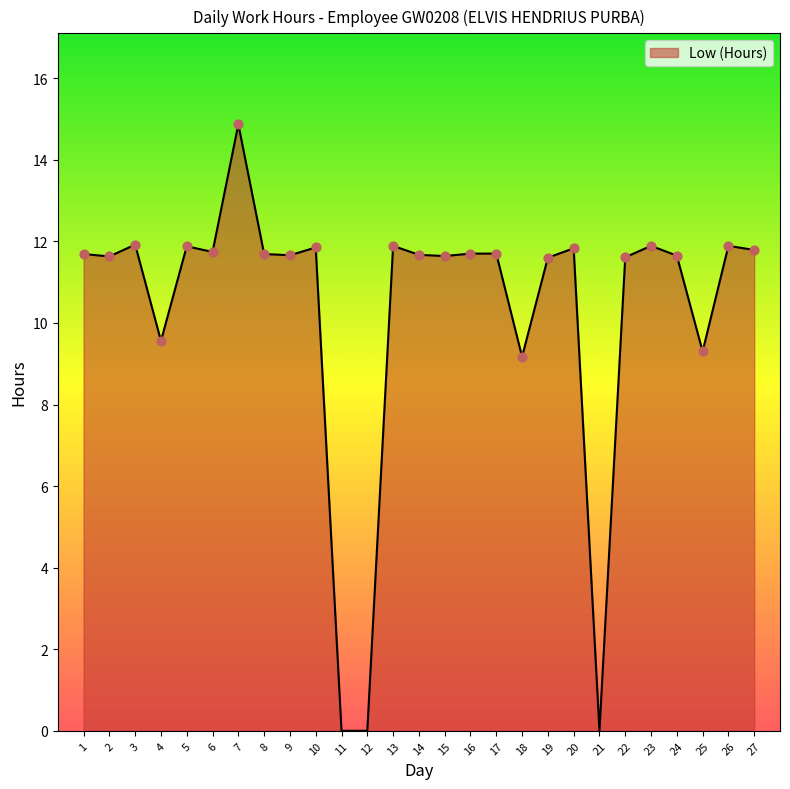

What is the ratio of the value at 27 to the value at 4?

1.2